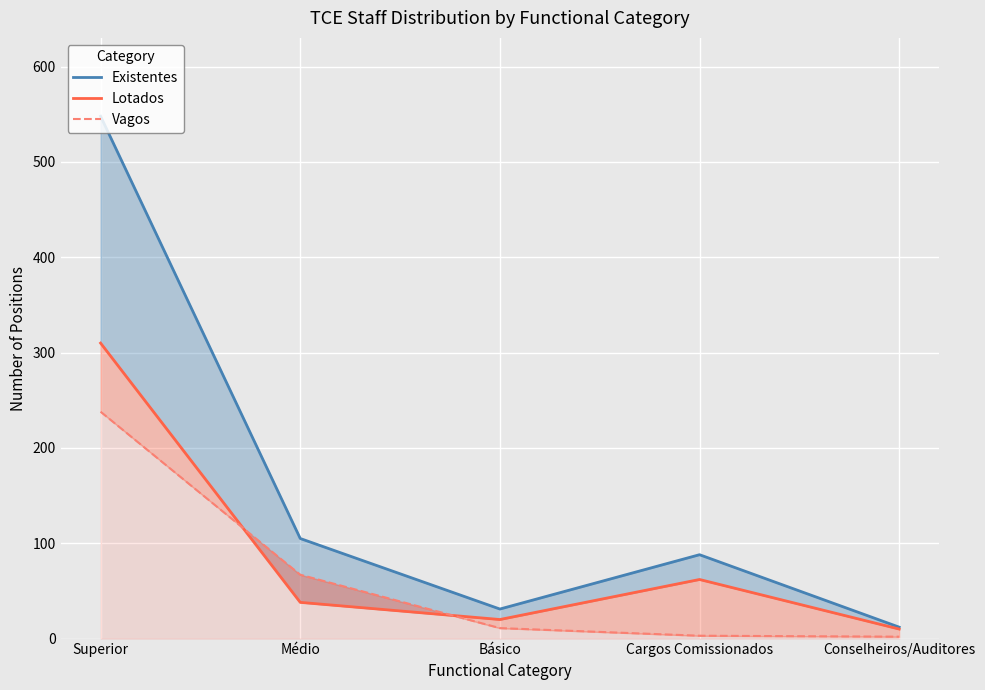

What is the minimum value shown in the chart?

2